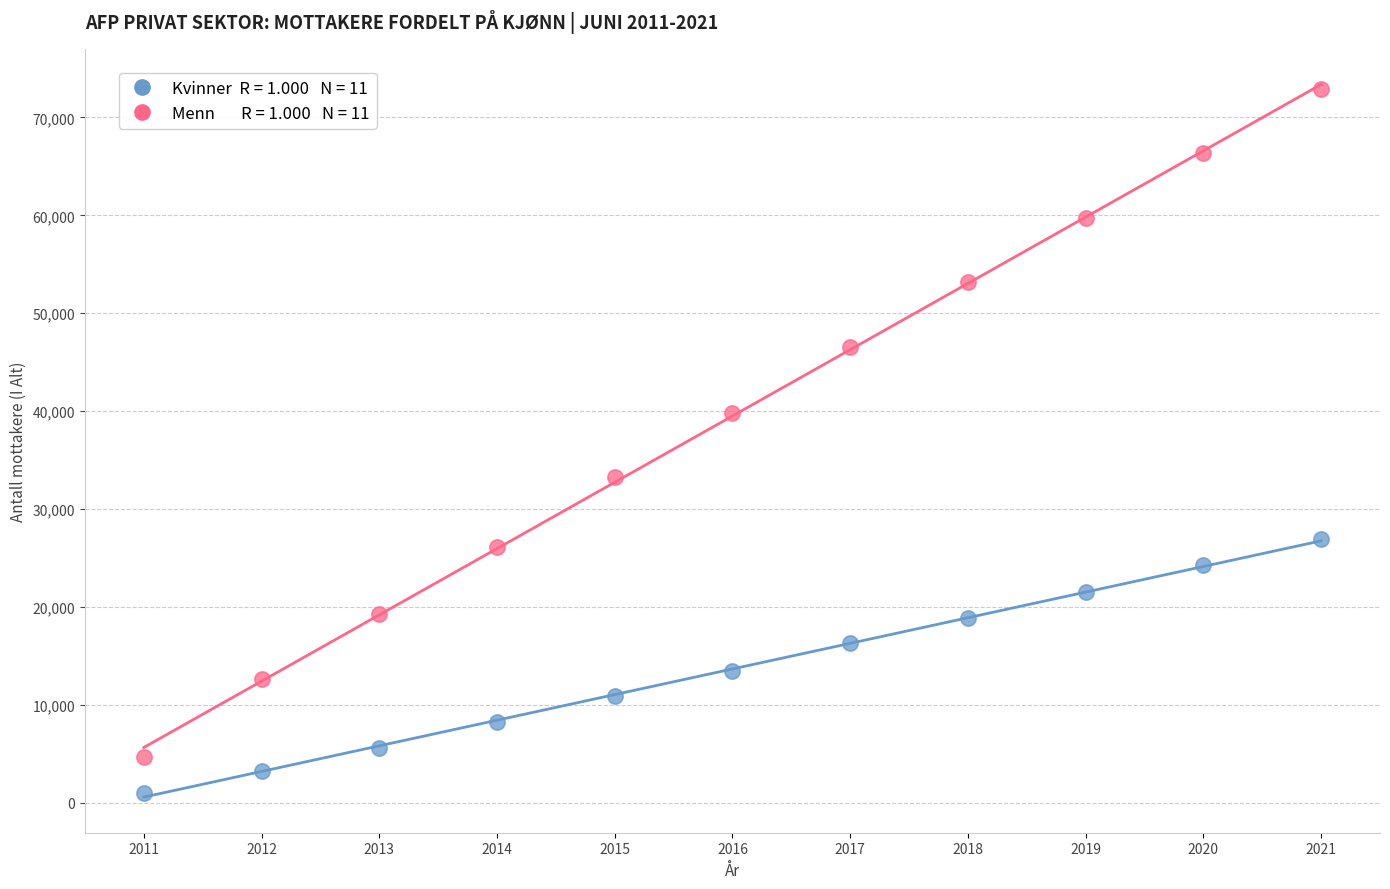

Across all series, what Y value is closest to 36971?

39791